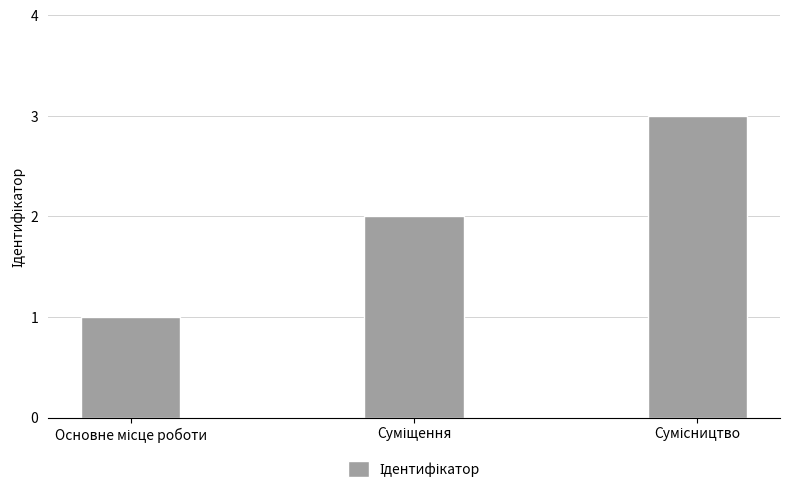

What is the greatest value displayed?

3